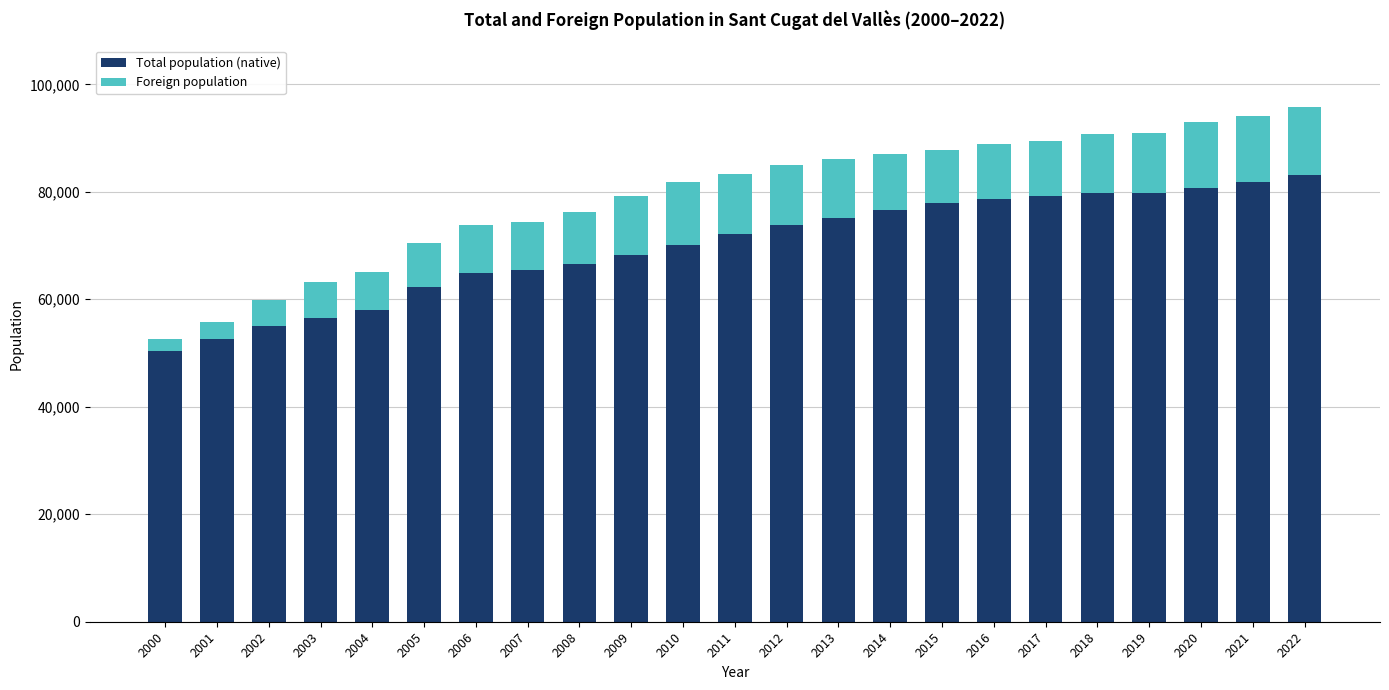

What is the difference between the maximum and second lowest values in the Total population (native) series?

30540